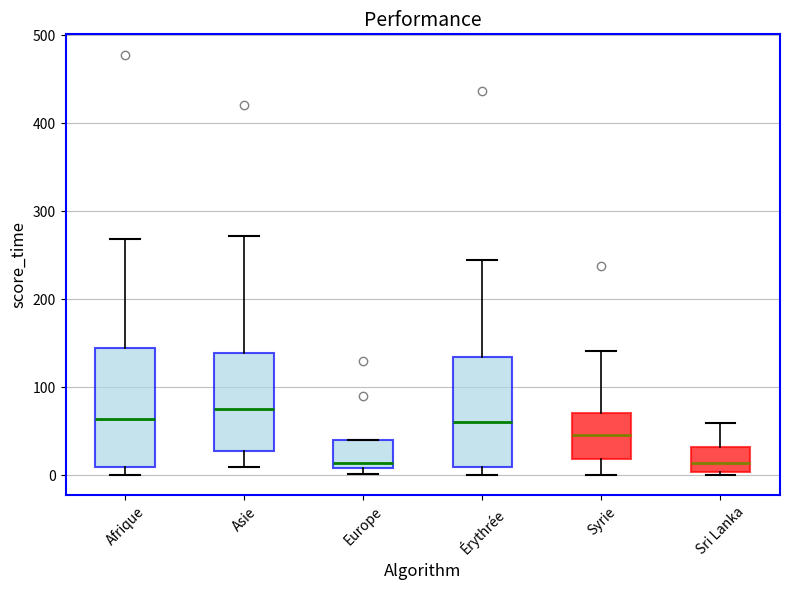

Reading left to right, read every box against the y-axis: the position of its median line, the range the box covers, and the ends of its whiskers. The values are not printed on the chart, so give them approximately, as read against the axis.

Afrique: median 60, box 10 to 150, whiskers 0 to 270
Asie: median 80, box 30 to 140, whiskers 10 to 270
Europe: median 10 (just above the box's lower edge), box 10 to 40, whiskers 0 to 40
Érythrée: median 60, box 10 to 130, whiskers 0 to 250
Syrie: median 50, box 20 to 70, whiskers 0 to 140
Sri Lanka: median 10, box 0 to 30, whiskers 0 to 60